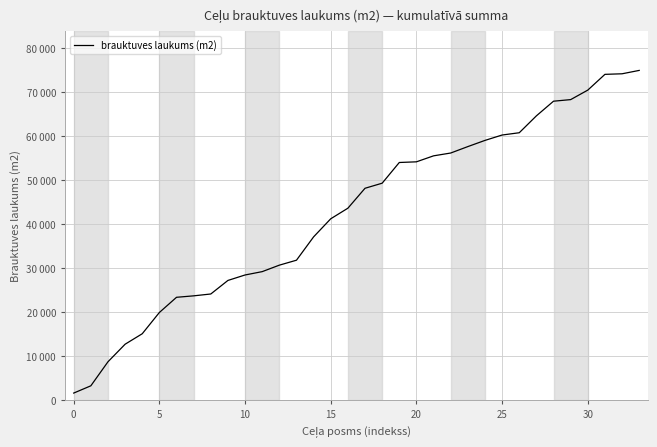

Is this an area chart (filled region under the line)?

No